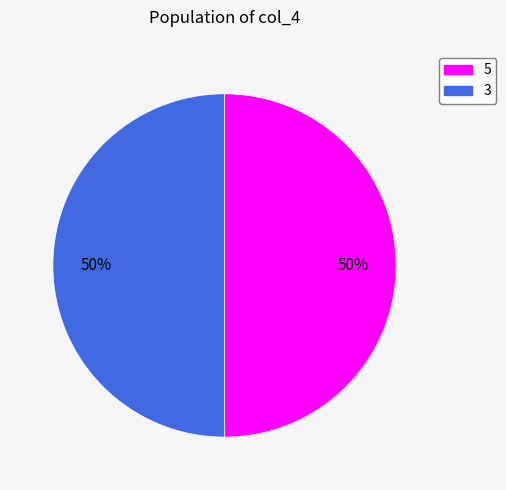

True or false: 3 accounts for 50% of the total.

True